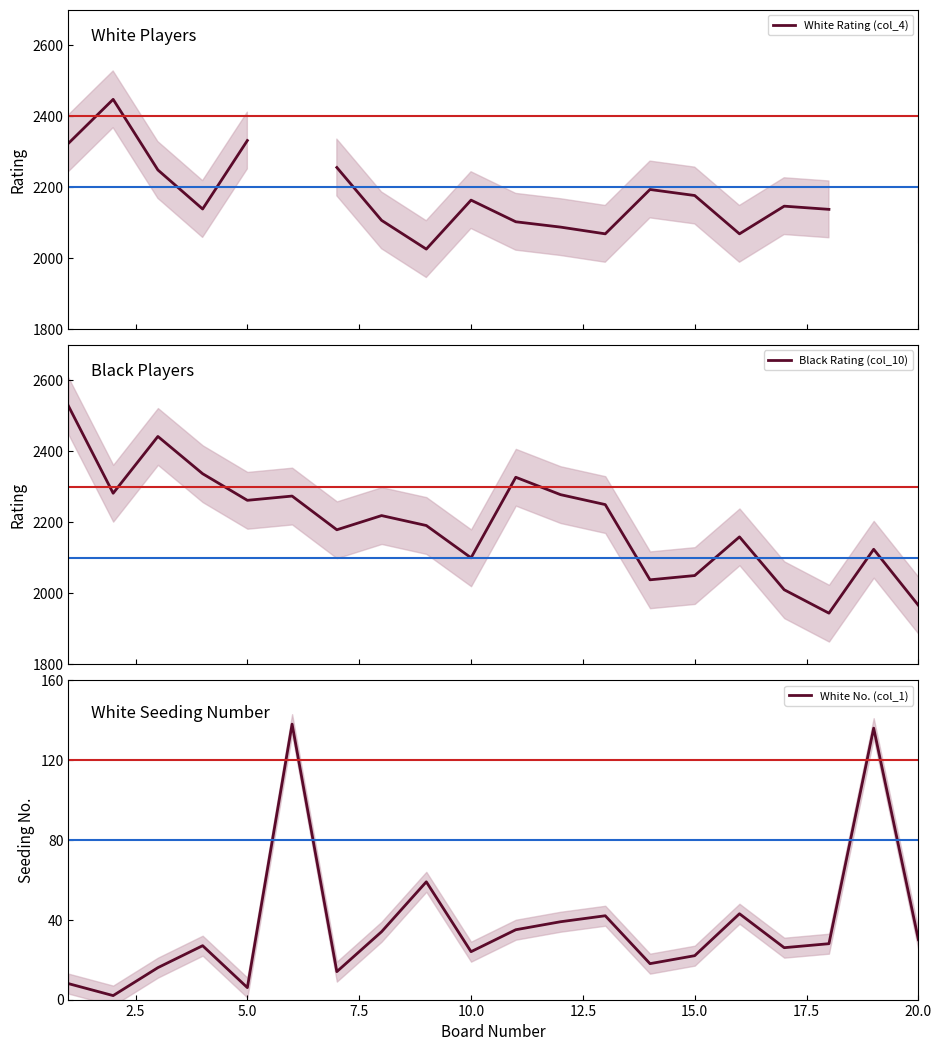

What is the highest value of the Black Rating (col_10) series?

2528